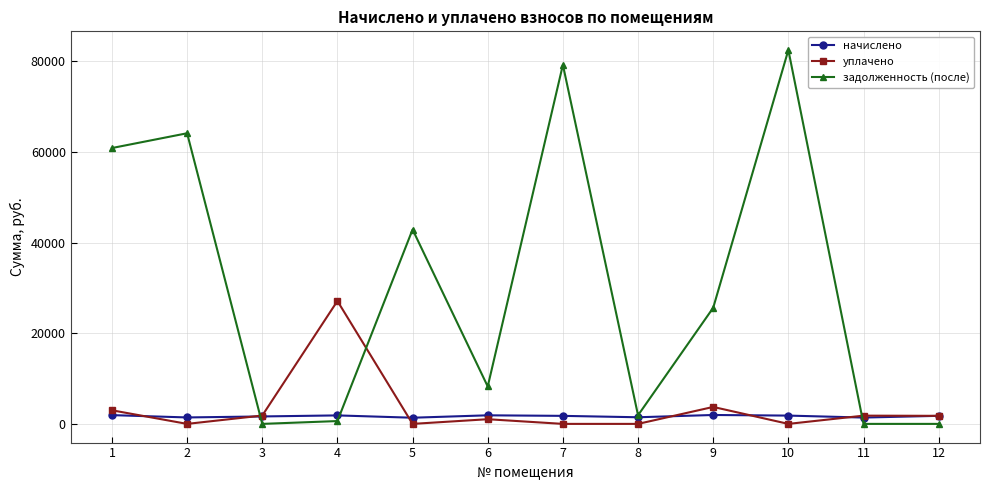

What is the difference between the highest and lowest values at 2?

64118.4